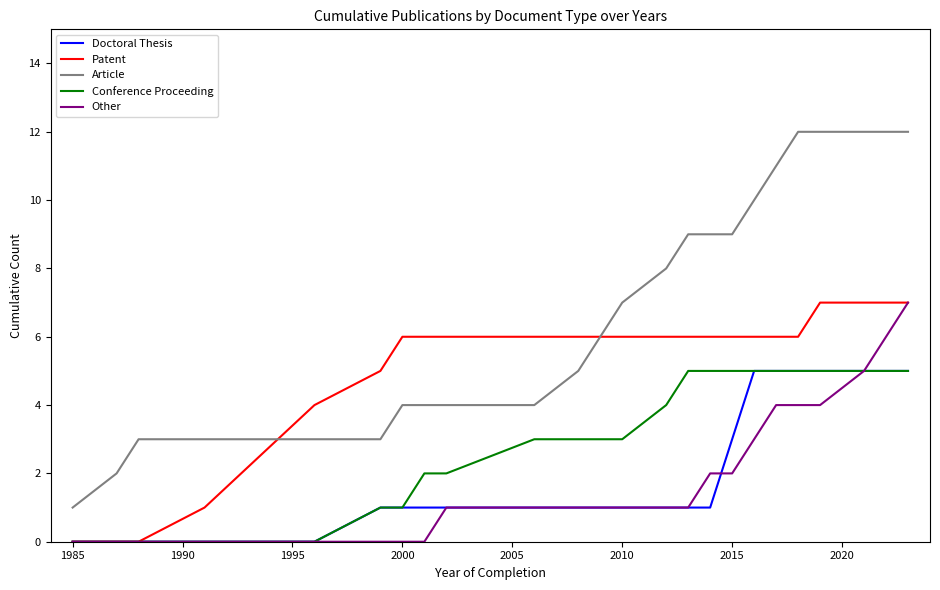

Reading left to right, what are all the values shown in this chart?

Doctoral Thesis: 0	0	0	0	0	1	1	1	1	1	1	1	1	1	1	1	3	5	5	5	5	5	5	5
Patent: 0	0	0	1	4	5	6	6	6	6	6	6	6	6	6	6	6	6	6	6	7	7	7	7
Article: 1	2	3	3	3	3	4	4	4	4	5	6	7	8	9	9	9	10	11	12	12	12	12	12
Conference Proceeding: 0	0	0	0	0	1	1	2	2	3	3	3	3	4	5	5	5	5	5	5	5	5	5	5
Other: 0	0	0	0	0	0	0	0	1	1	1	1	1	1	1	2	2	3	4	4	4	5	6	7